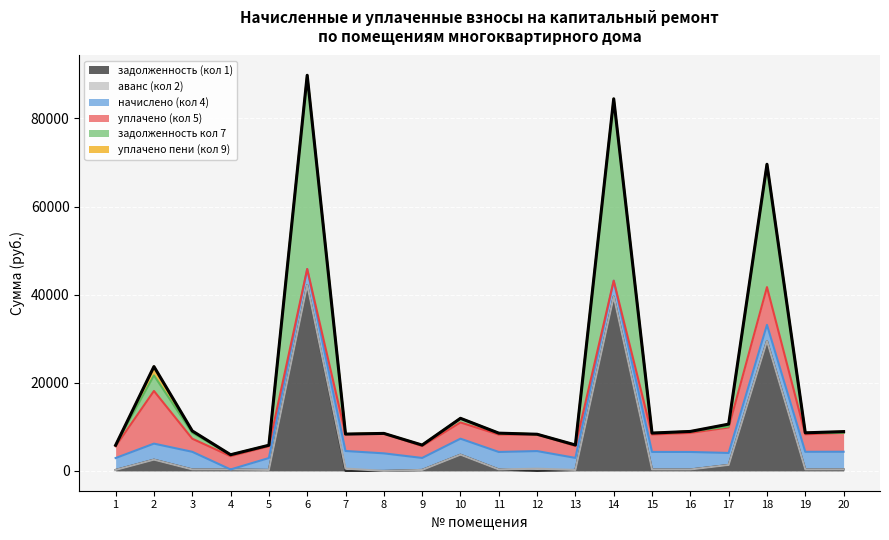

What is the value of the задолженность (кол 1) point at the 10th from the left?

3683.2